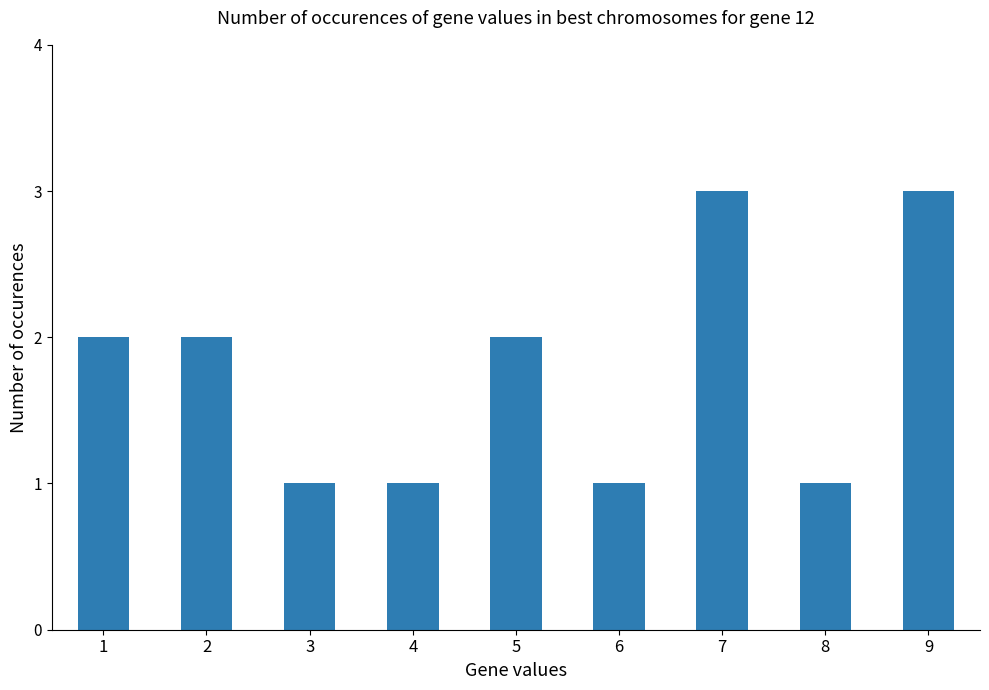

What value does the data have at 9?

3